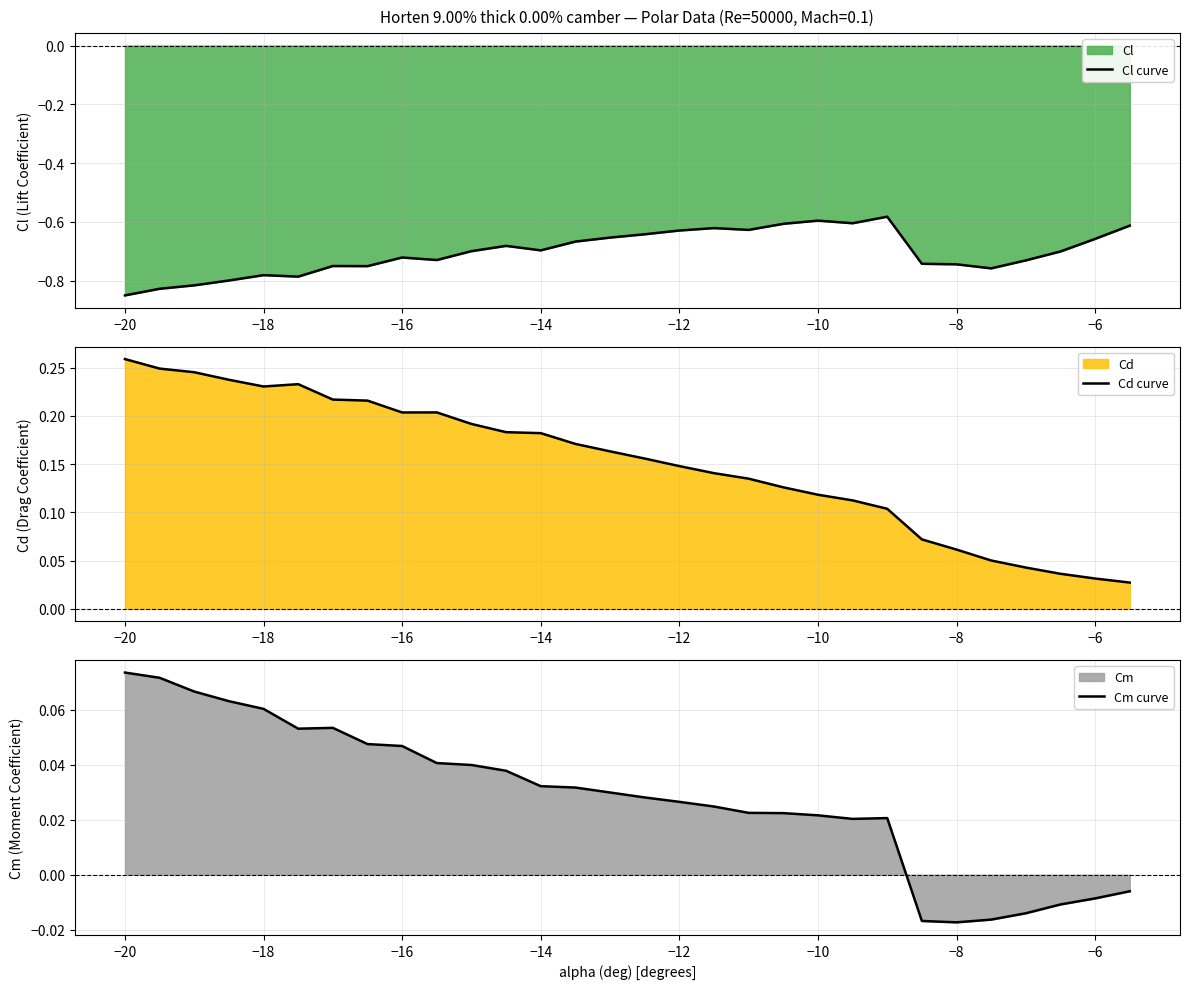

Where does the Cm curve series first go above 0?

−20